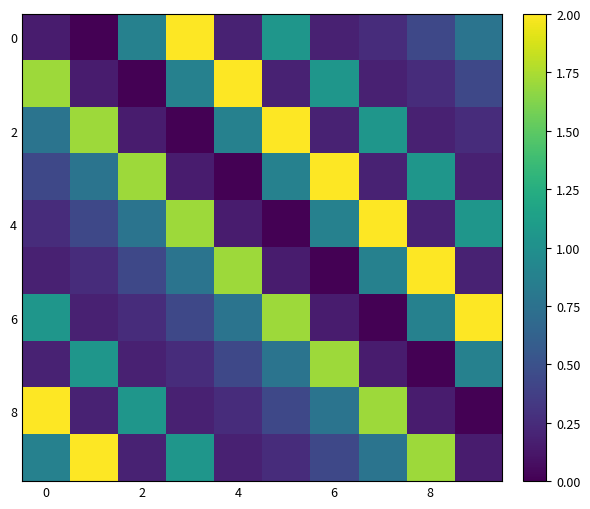

Count the number of data series in this chart.

10